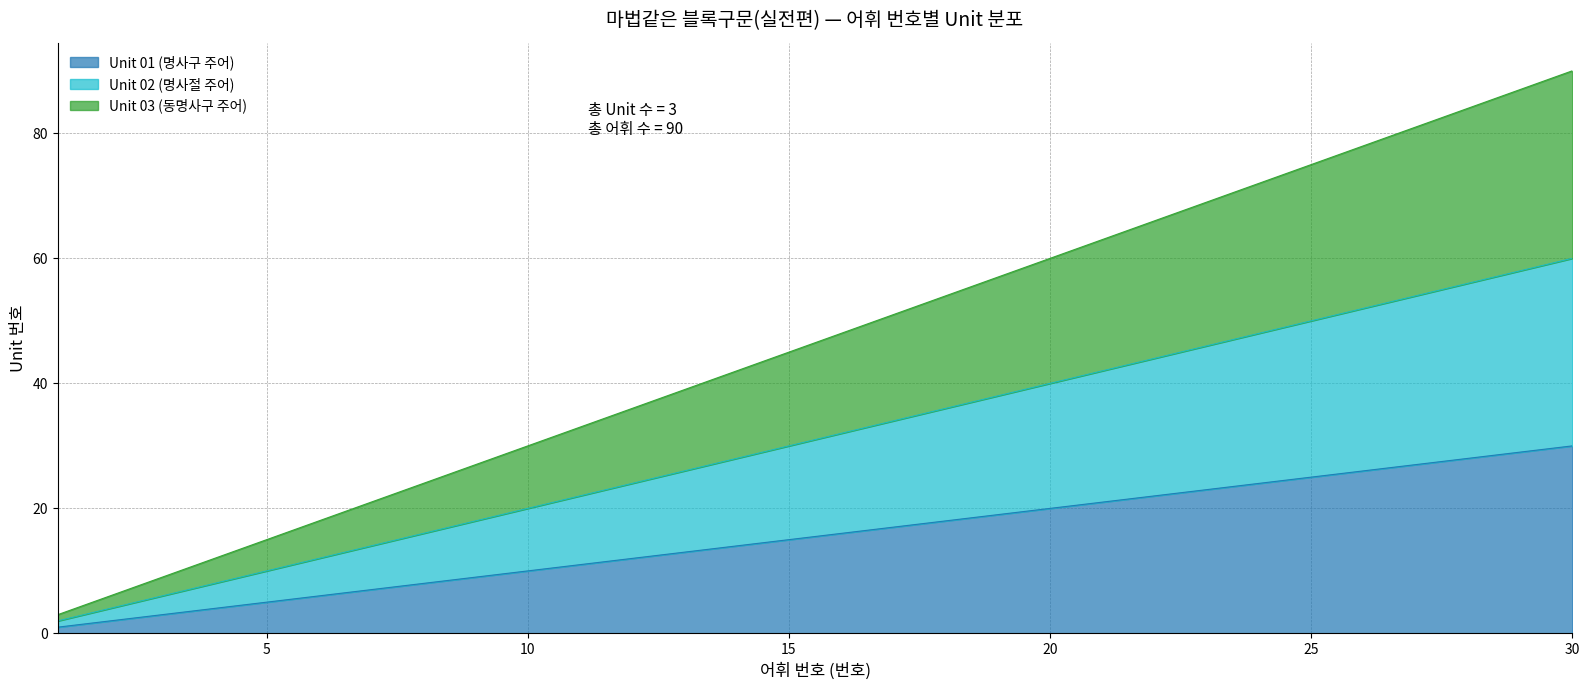

Rank the series by their average value, from lowest to highest.

Unit 01 (명사구 주어), Unit 02 (명사절 주어), Unit 03 (동명사구 주어)